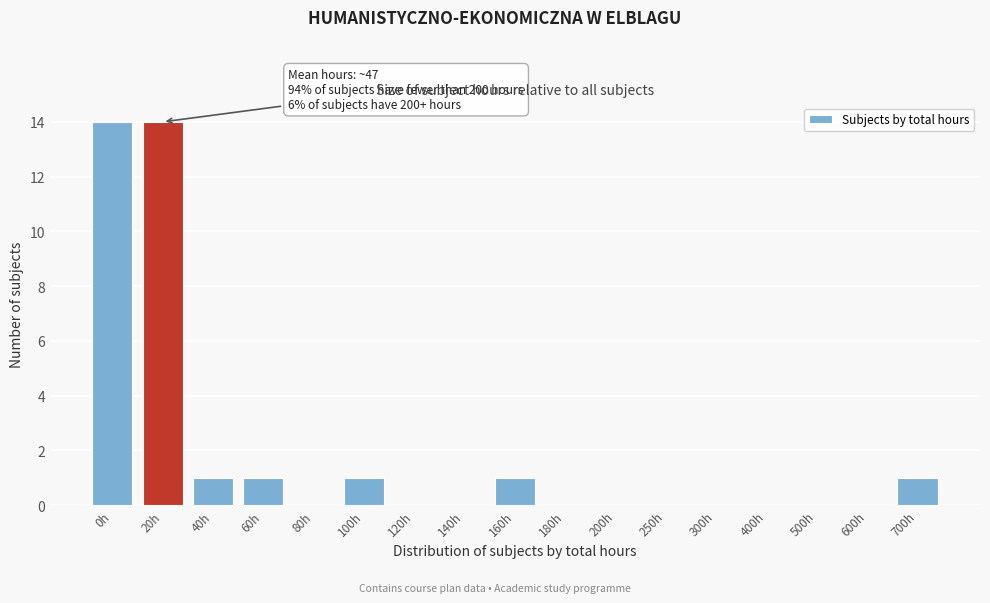

Reading left to right, list all the values displayed in this chart.

0h=14	20h=14	40h=1	60h=1	80h=0	100h=1	120h=0	140h=0	160h=1	180h=0	200h=0	250h=0	300h=0	400h=0	500h=0	600h=0	700h=1